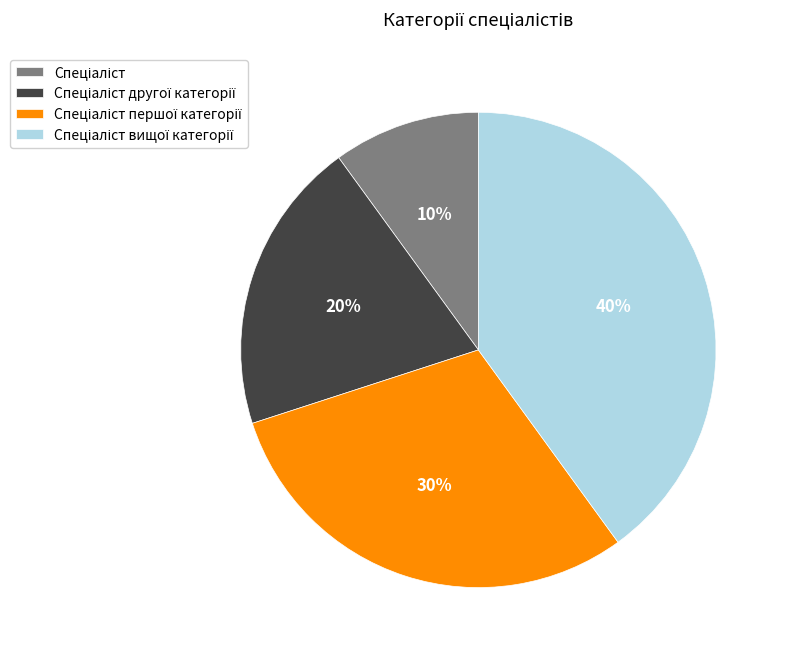

Is there any slice that represents more than half of the pie?

No